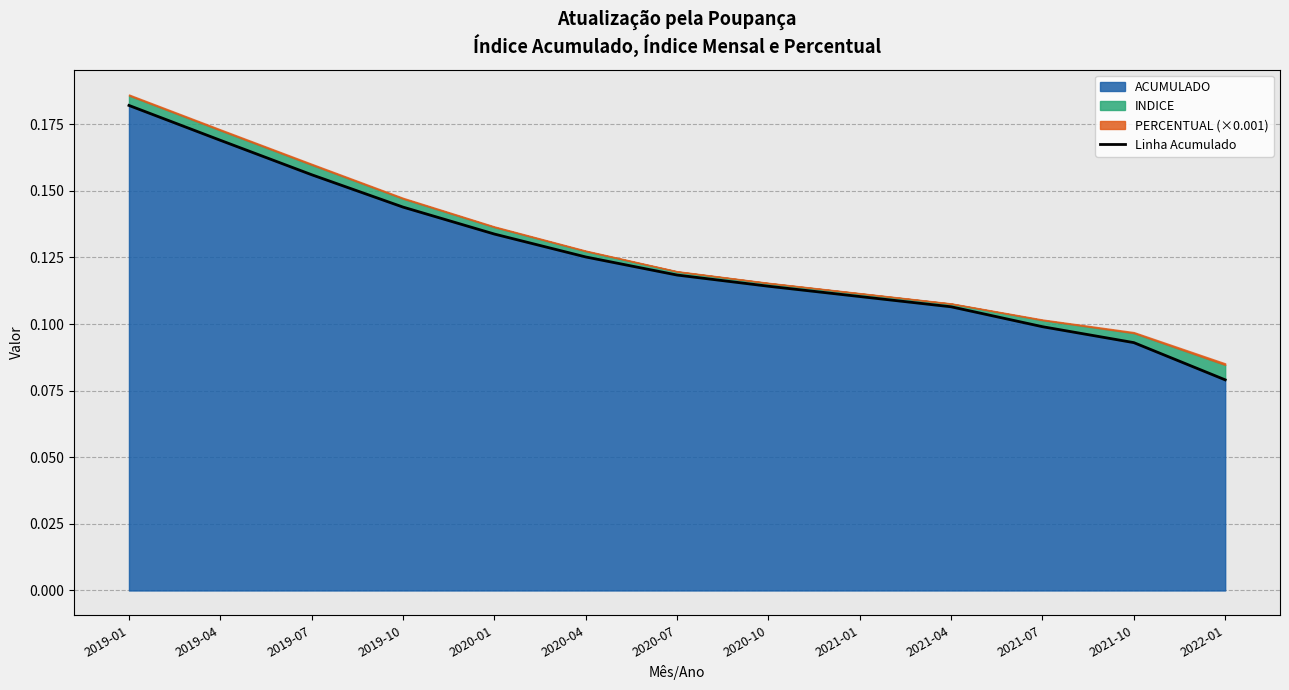

Which has a higher value, 2021-10 or 2021-04?

2021-04